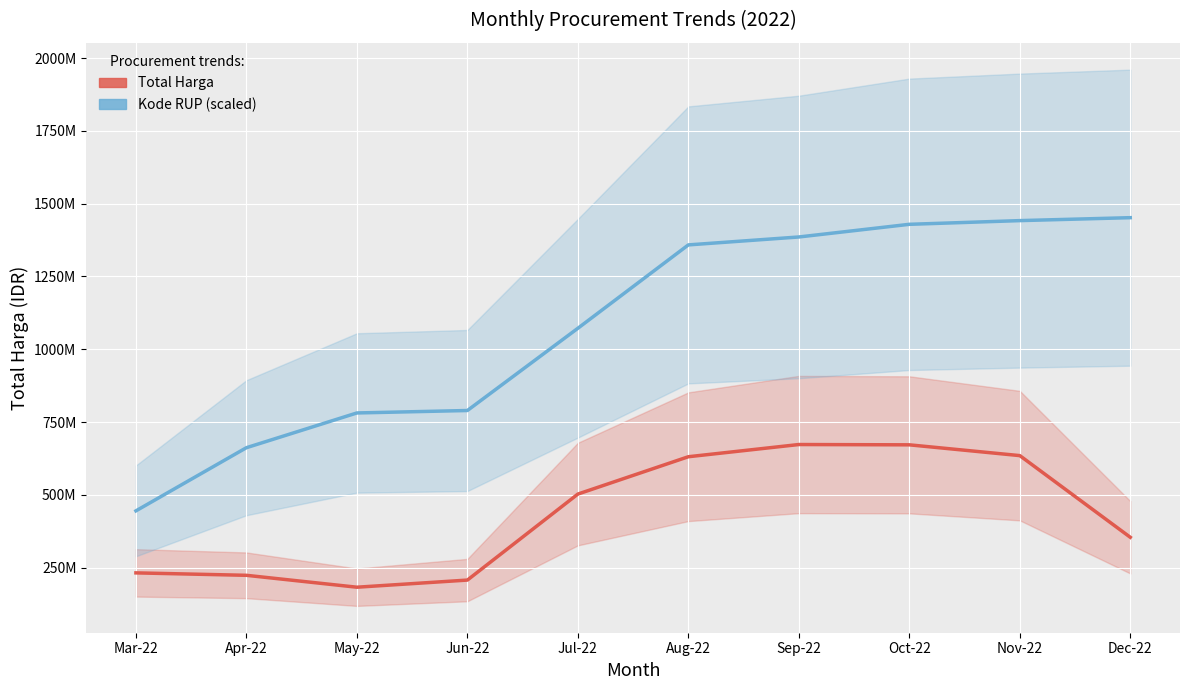

Is it true that Total Harga equals 673174986.0 at Sep-22?

True